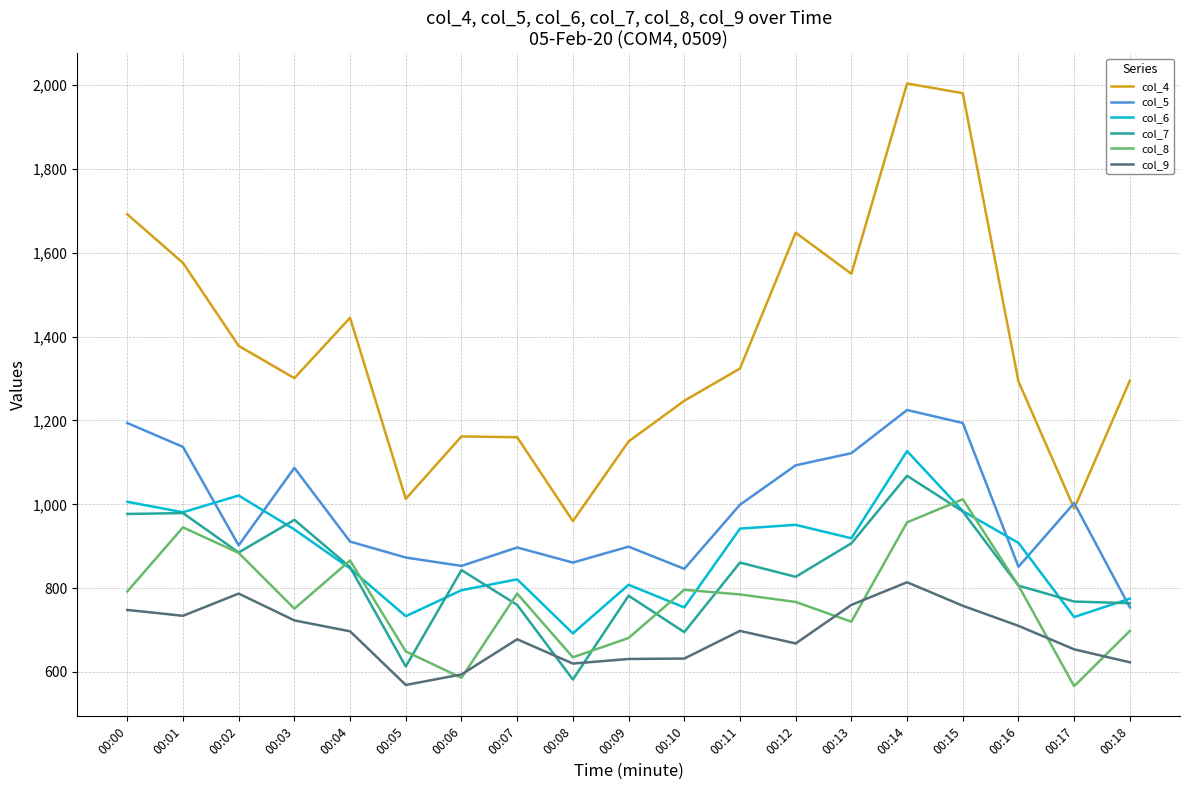

How many distinct data groups are displayed?

6